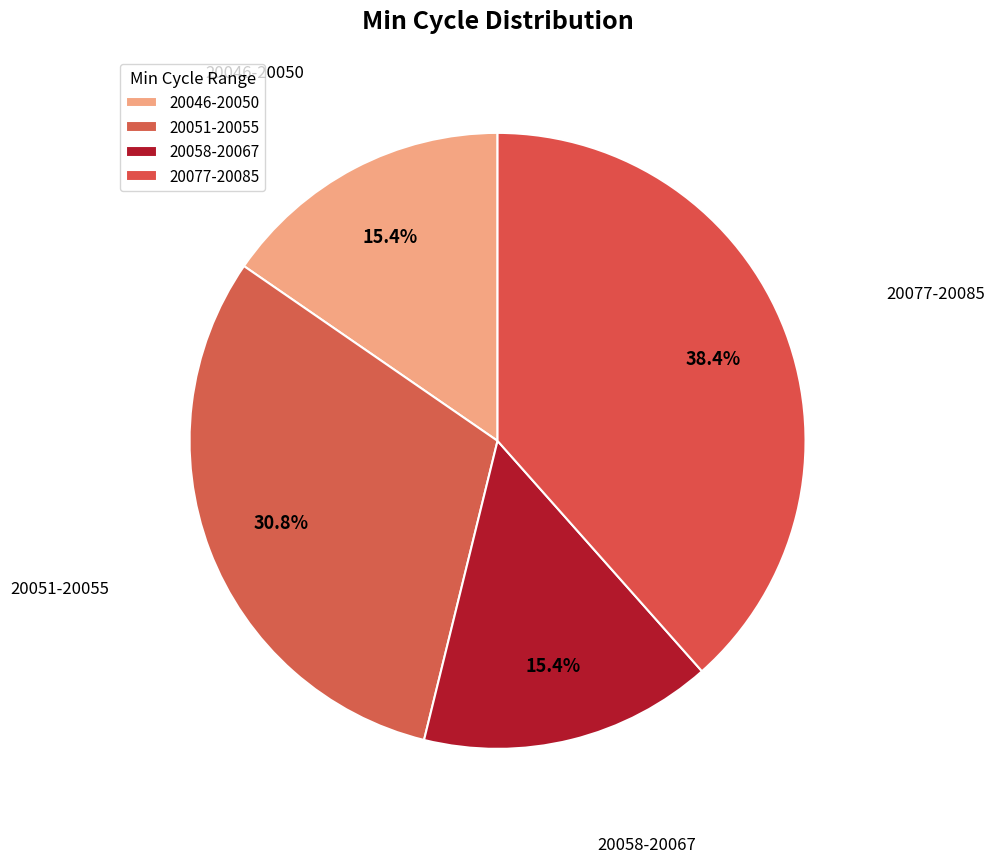

How many slices are in this pie chart?

4